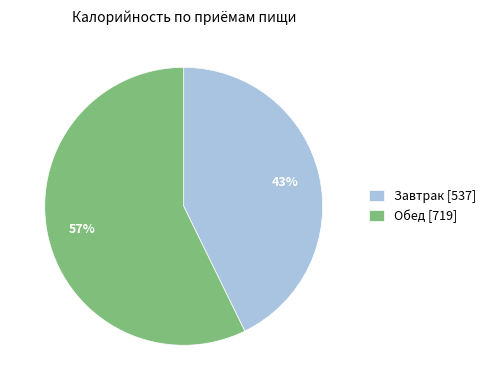

Which category has the biggest portion of the pie?

Обед